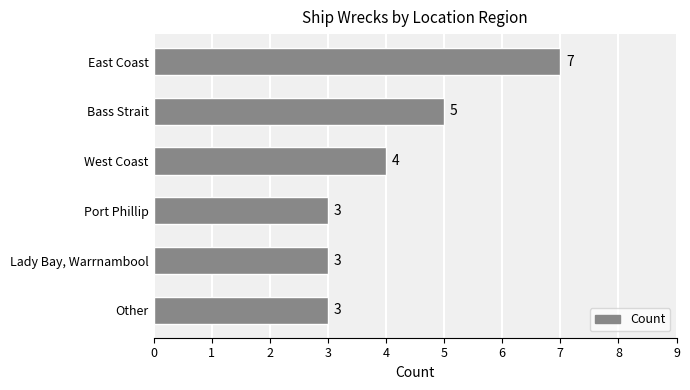

At which label is the value closest to 5?

Bass Strait